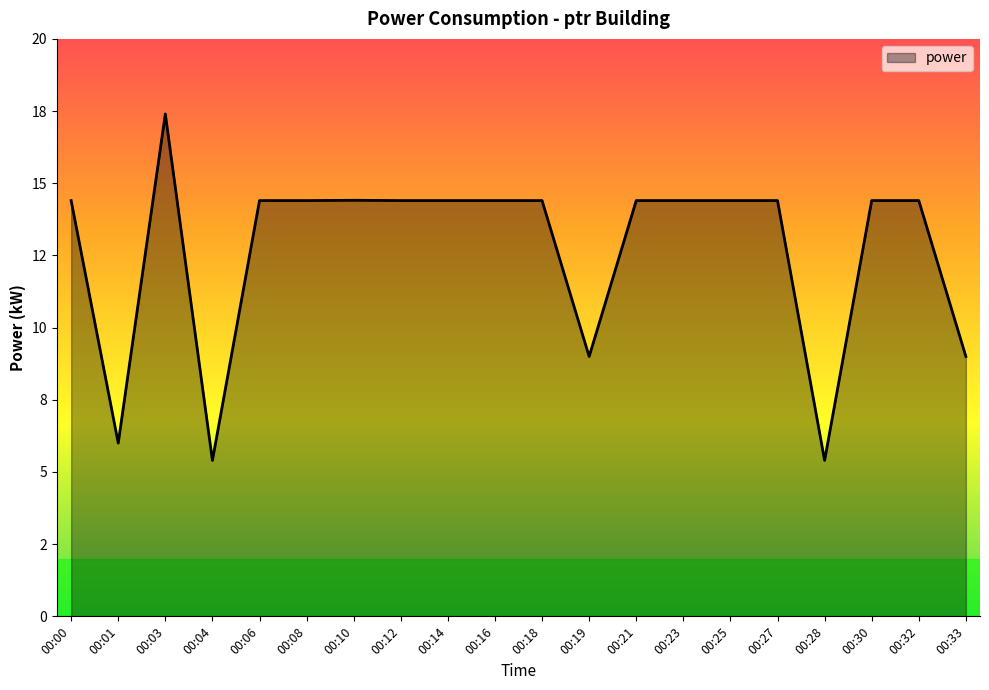

Does the chart have visible grid lines?

No